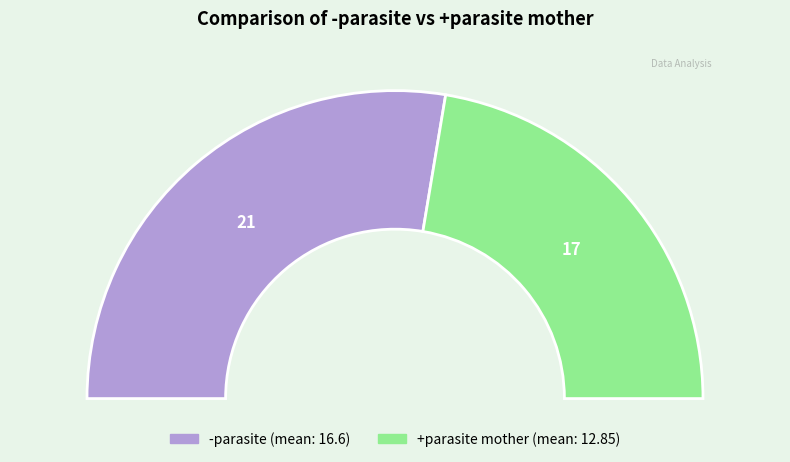

What is the change in value from -parasite to +parasite mother?

-4